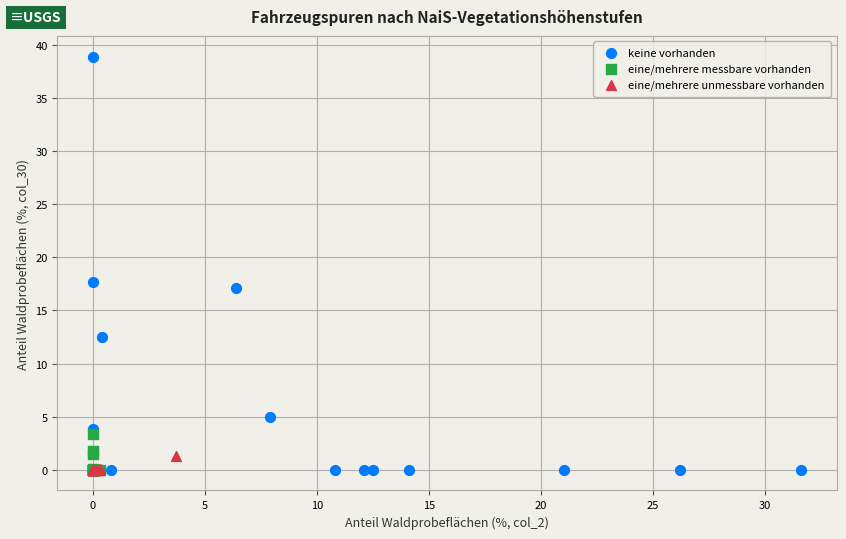

What are all the series names shown in the legend?

keine vorhanden, eine/mehrere messbare vorhanden, eine/mehrere unmessbare vorhanden